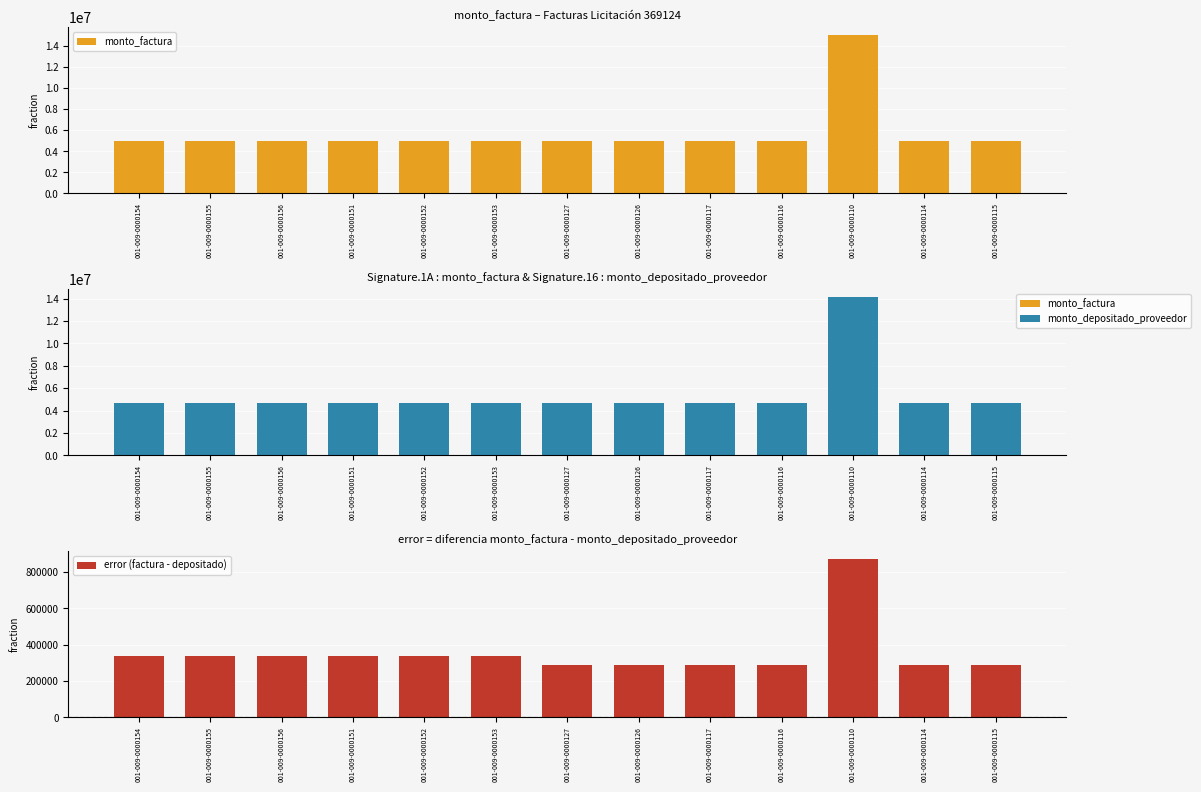

Does the chart contain any negative values?

No